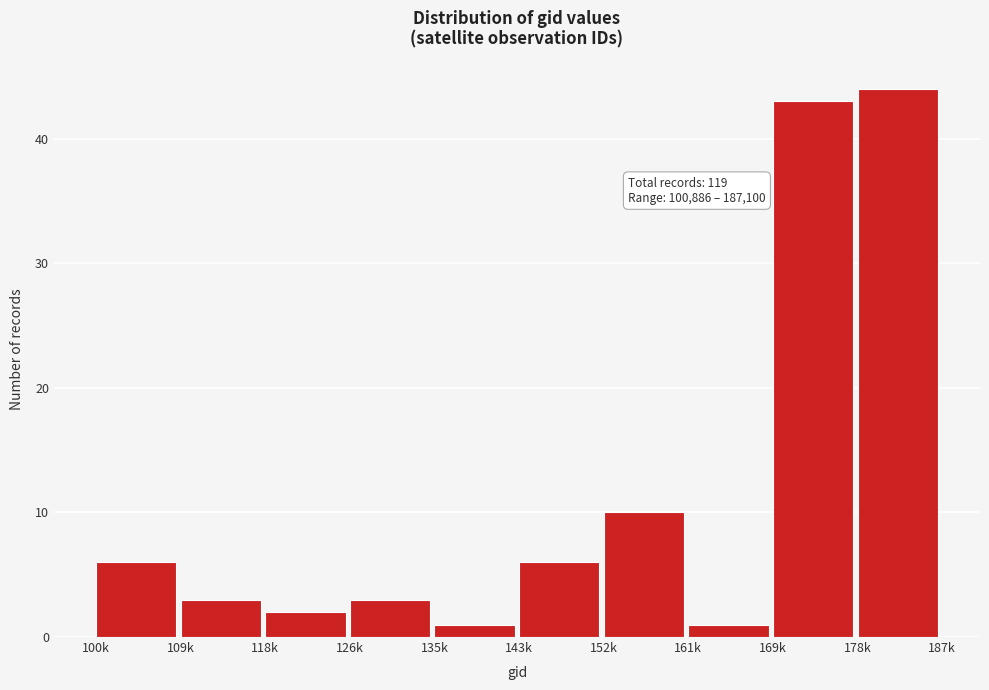

Reading right to left, what are all the values shown in this chart?

178k=44	169k=43	161k=1	152k=10	143k=6	135k=1	126k=3	118k=2	109k=3	100k=6